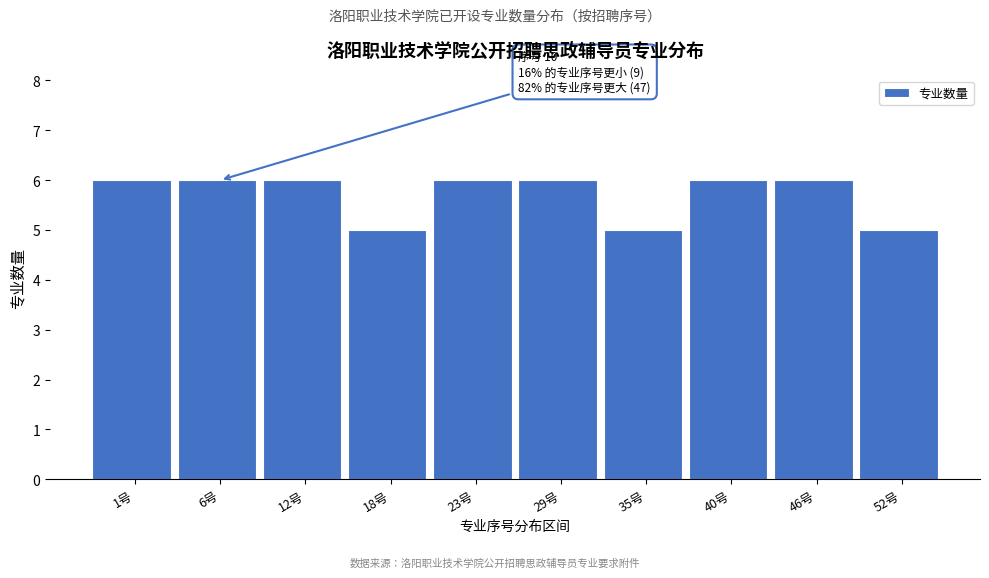

Reading left to right, extract all data points from this chart.

1号=6	6号=6	12号=6	18号=5	23号=6	29号=6	35号=5	40号=6	46号=6	52号=5